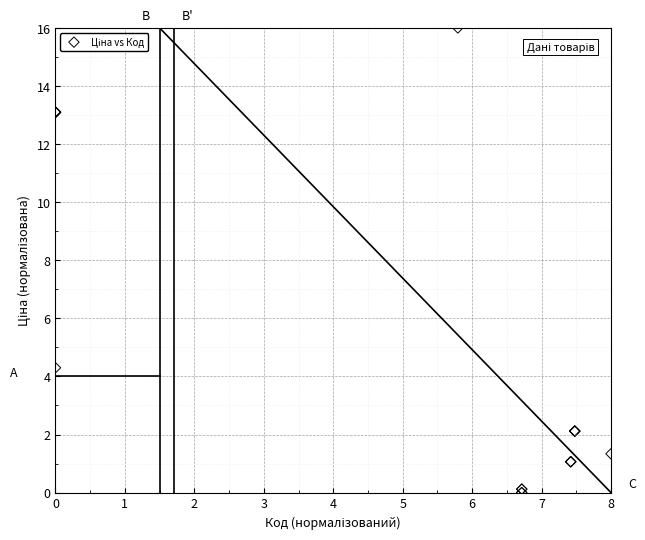

What Y value in the scatter plot is closest to 8?

4.3